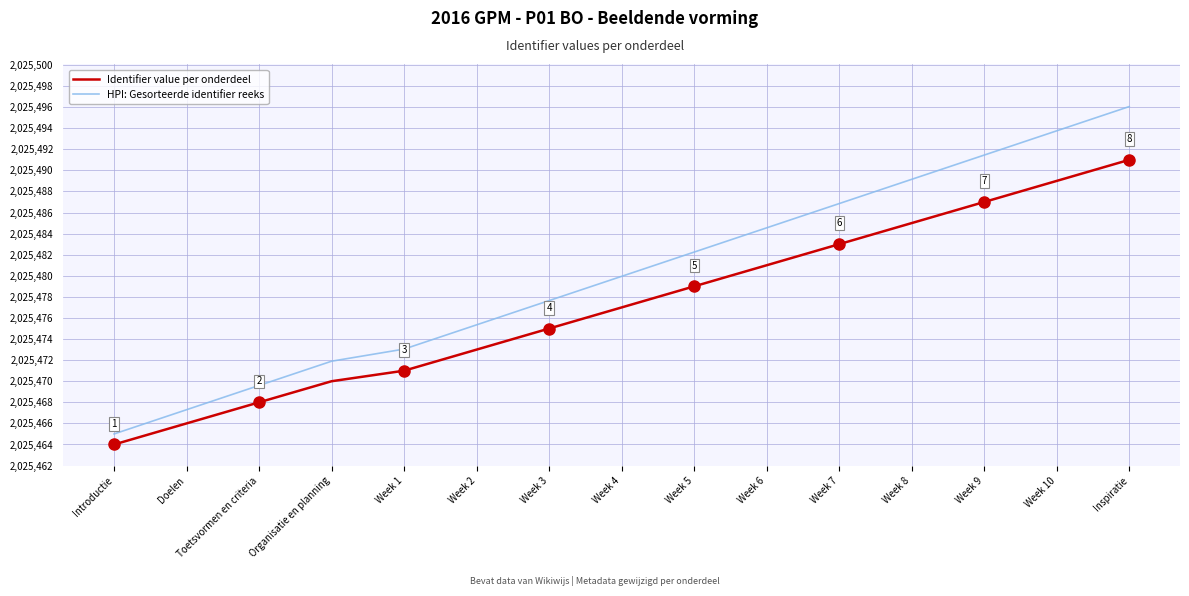

Does the chart display data point markers on the line(s)?

No